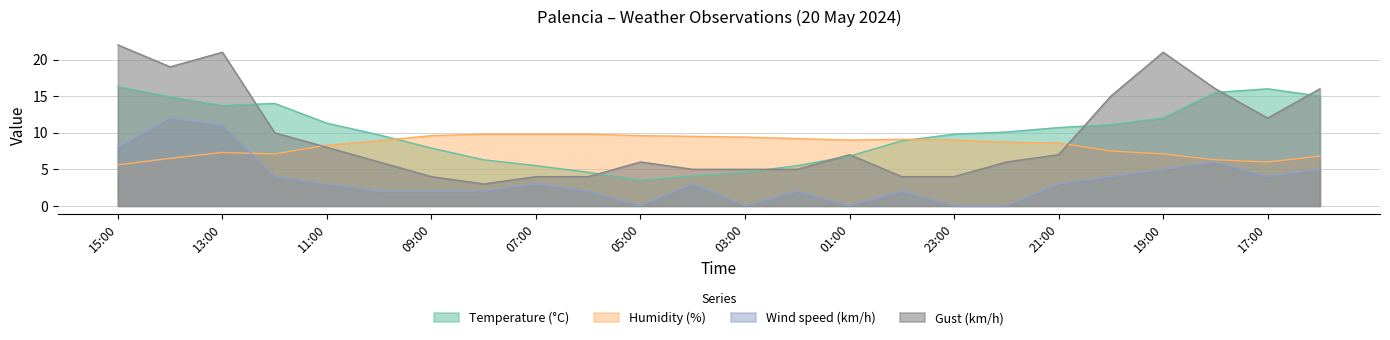

True or false: Wind speed (km/h) and Temperature (°C) cross at least once.

False